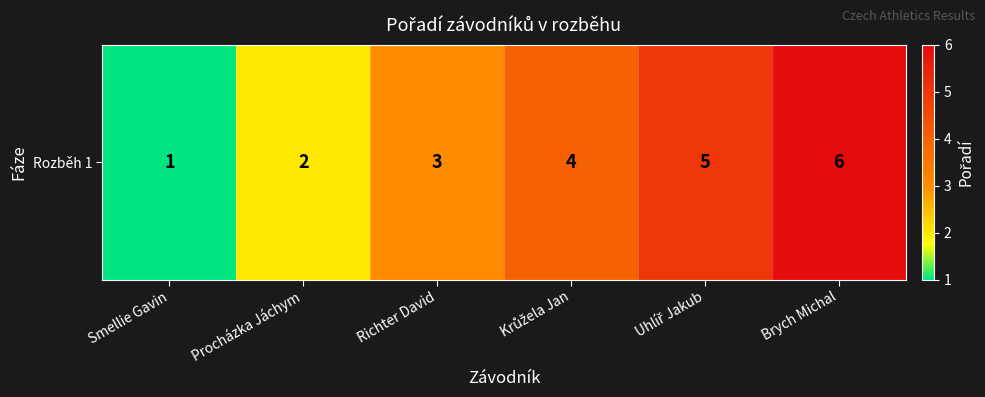

Count the values in the range 2 to 5.

4